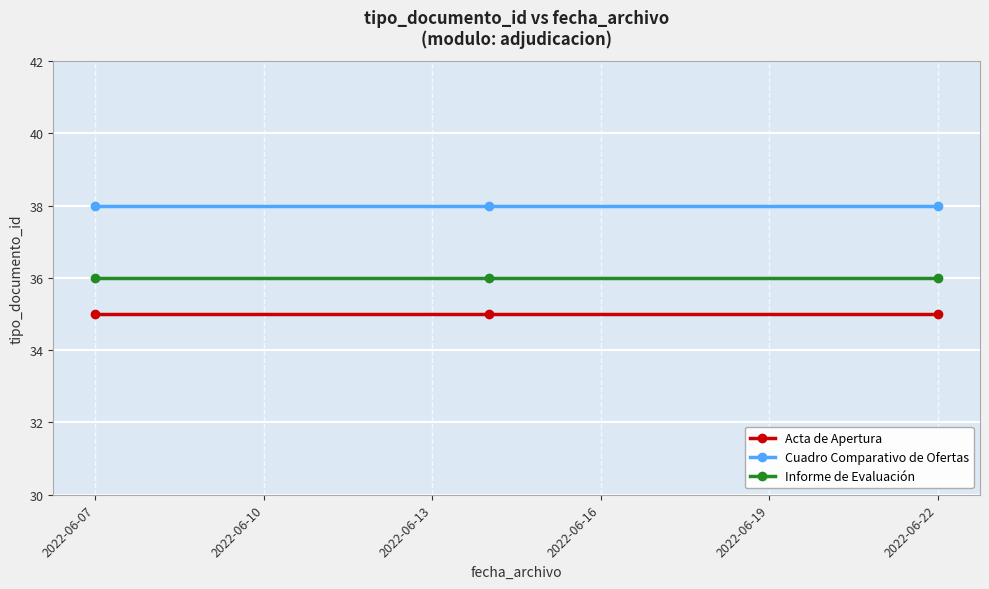

Which series has the largest total across all categories?

Cuadro Comparativo de Ofertas